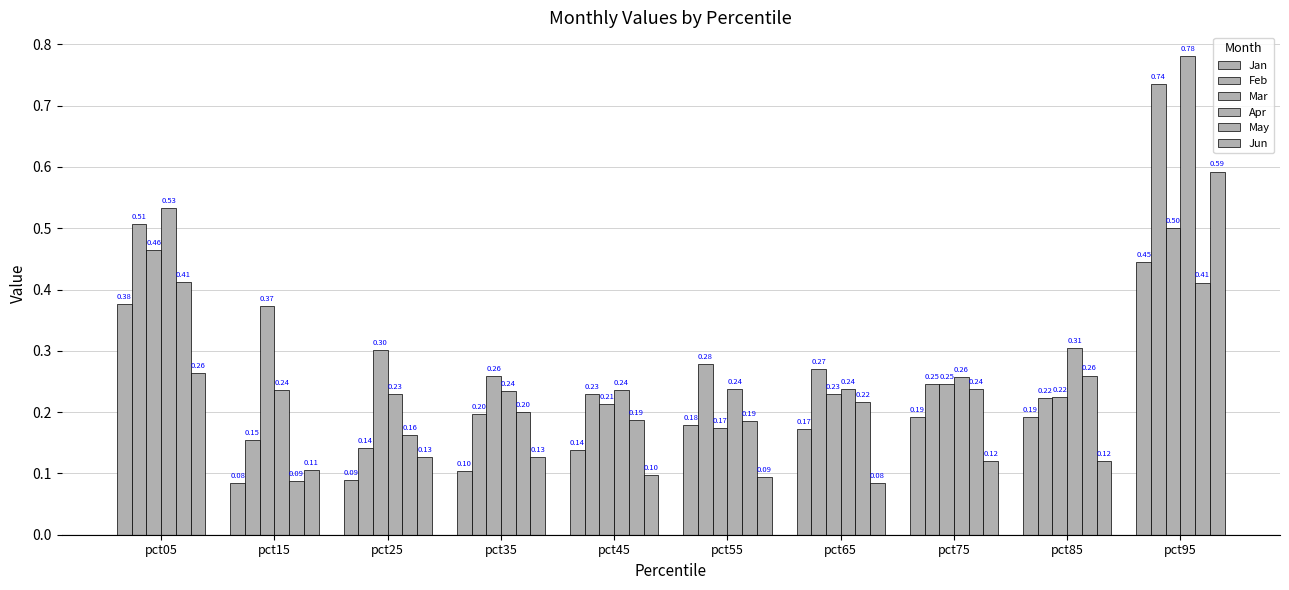

How many groups of bars are there?

10